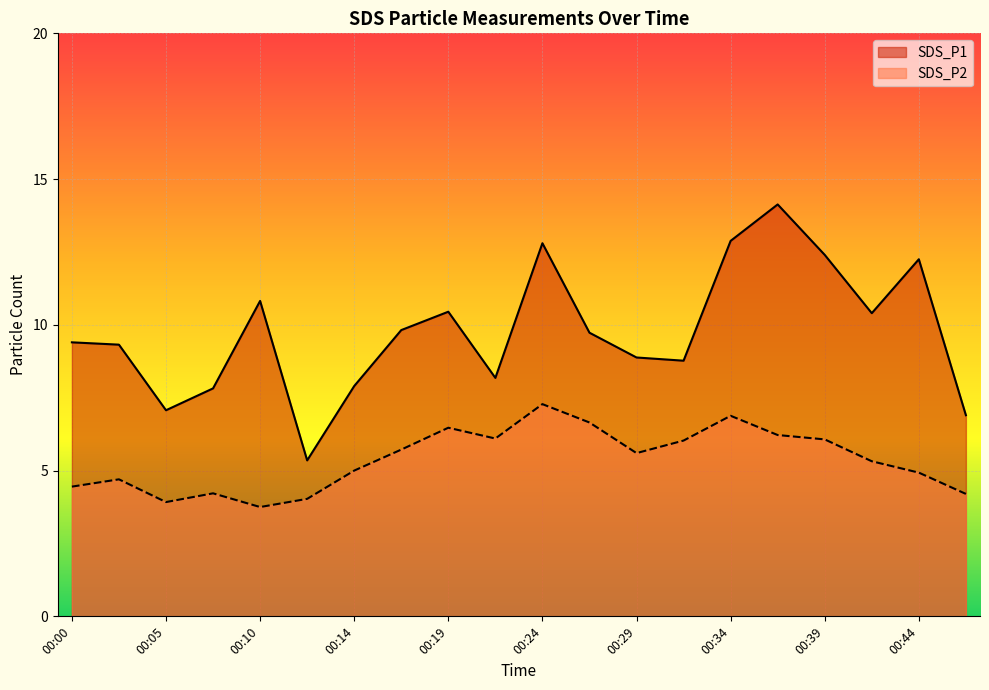

What is the sum of all SDS_P1 values?

195.3